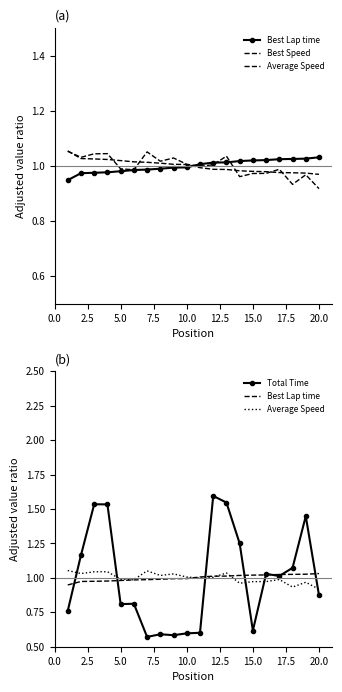

What is the average value of the Best Speed series?

1.0